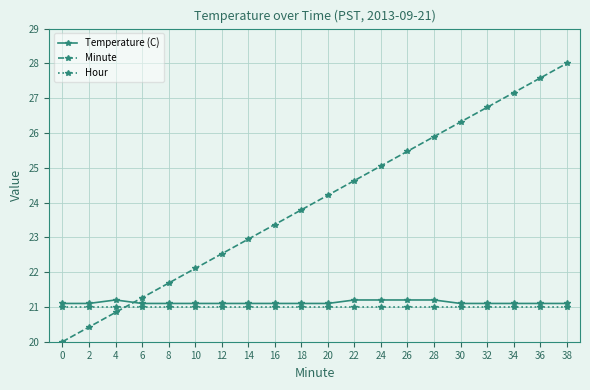

List the labels in order of Minute value, smallest first.

0, 2, 4, 6, 8, 10, 12, 14, 16, 18, 20, 22, 24, 26, 28, 30, 32, 34, 36, 38